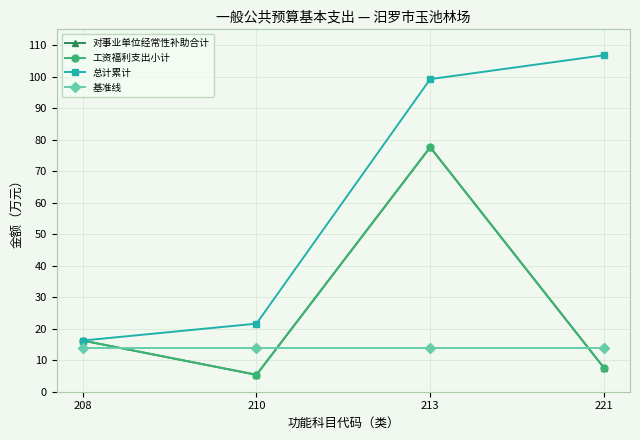

Reading right to left, extract all data points from this chart.

对事业单位经常性补助合计: 7.6	77.6	5.4	16.2
工资福利支出小计: 7.6	77.6	5.4	16.2
总计累计: 106.8	99.2	21.6	16.2
基准线: 14.0	14.0	14.0	14.0